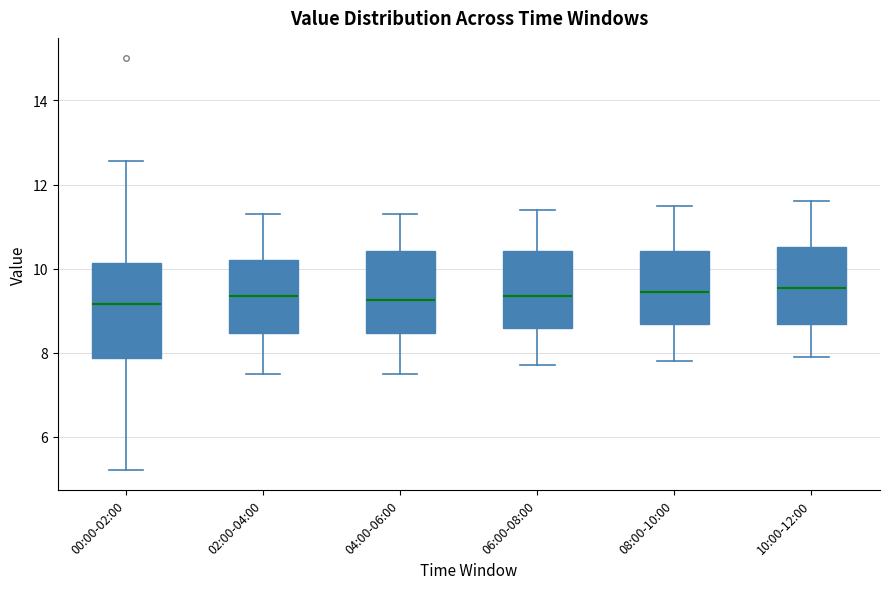

Reading left to right, read every box against the y-axis: the position of its median line, the range the box covers, and the ends of its whiskers. The values are not printed on the chart, so give them approximately, as read against the axis.

00:00-02:00: median 9.2, box 7.8 to 10.2, whiskers 5.2 to 12.6
02:00-04:00: median 9.4, box 8.4 to 10.2, whiskers 7.6 to 11.4
04:00-06:00: median 9.2, box 8.4 to 10.4, whiskers 7.6 to 11.4
06:00-08:00: median 9.4, box 8.6 to 10.4, whiskers 7.8 to 11.4
08:00-10:00: median 9.4, box 8.6 to 10.4, whiskers 7.8 to 11.6
10:00-12:00: median 9.6, box 8.6 to 10.6, whiskers 8.0 to 11.6